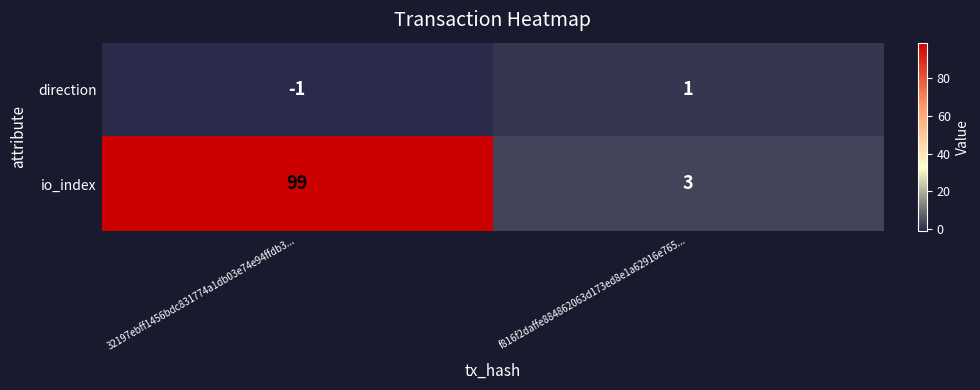

What is the approximate value of io_index at 32197ebff1456bdc831774a1db03e74e94ffdb3...?

99